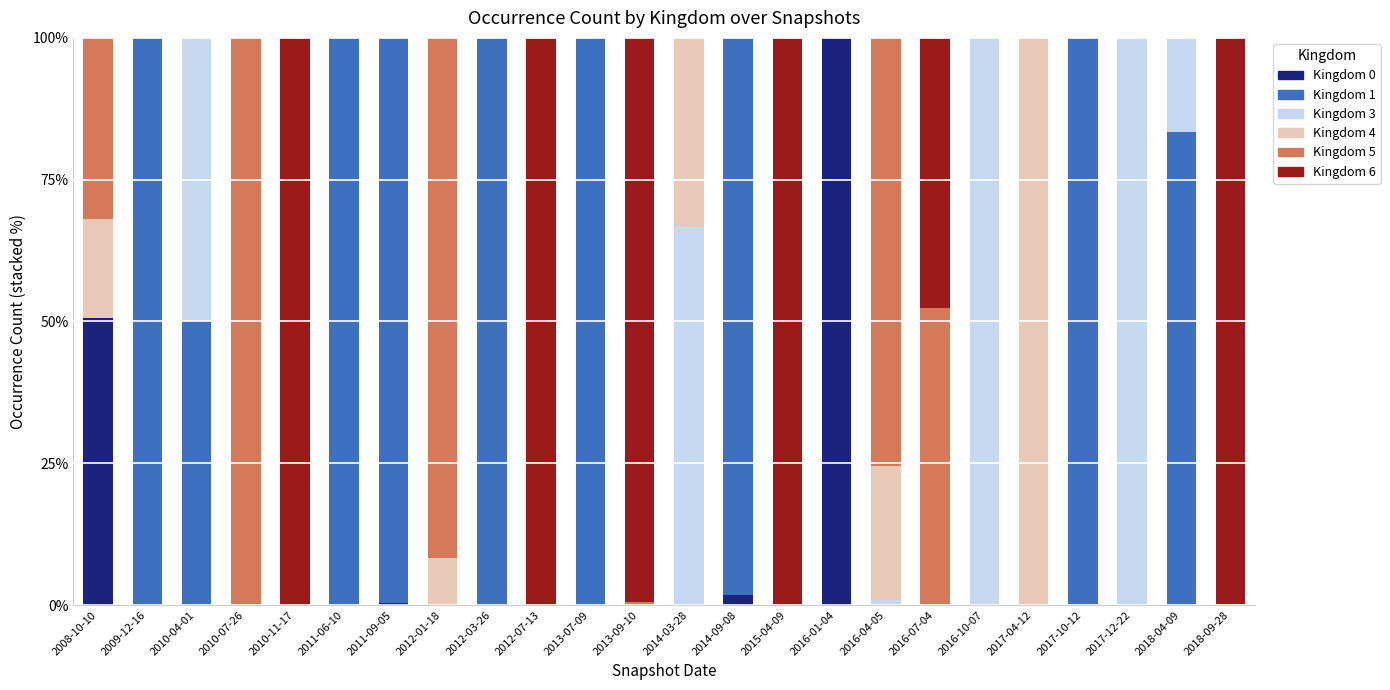

At which label does Kingdom 0 reach its peak?

2016-01-04